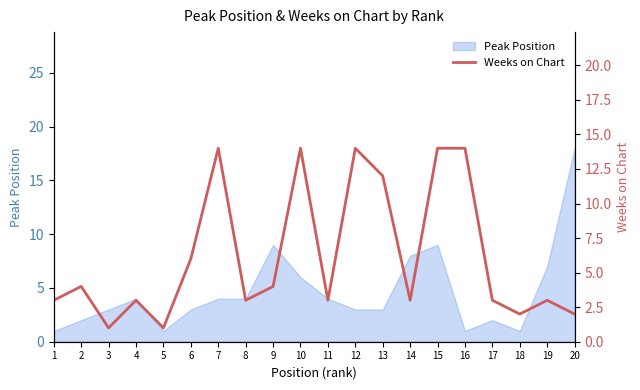

What is the smallest value displayed?

1